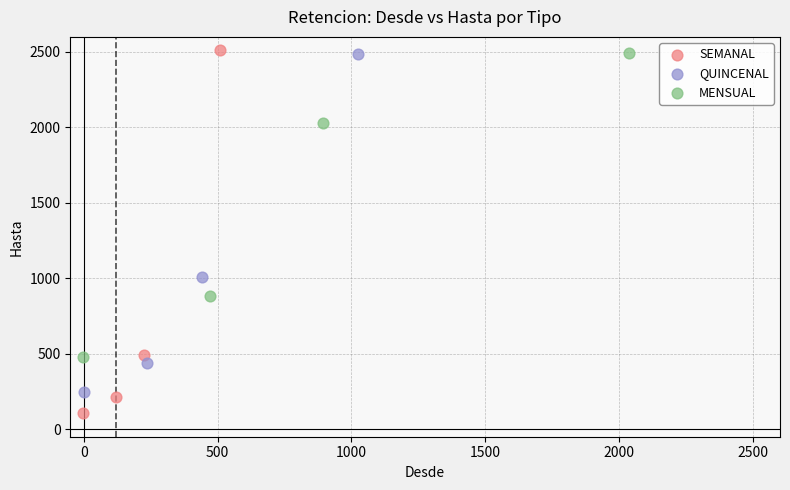

Which series has the widest spread of Y values?

SEMANAL